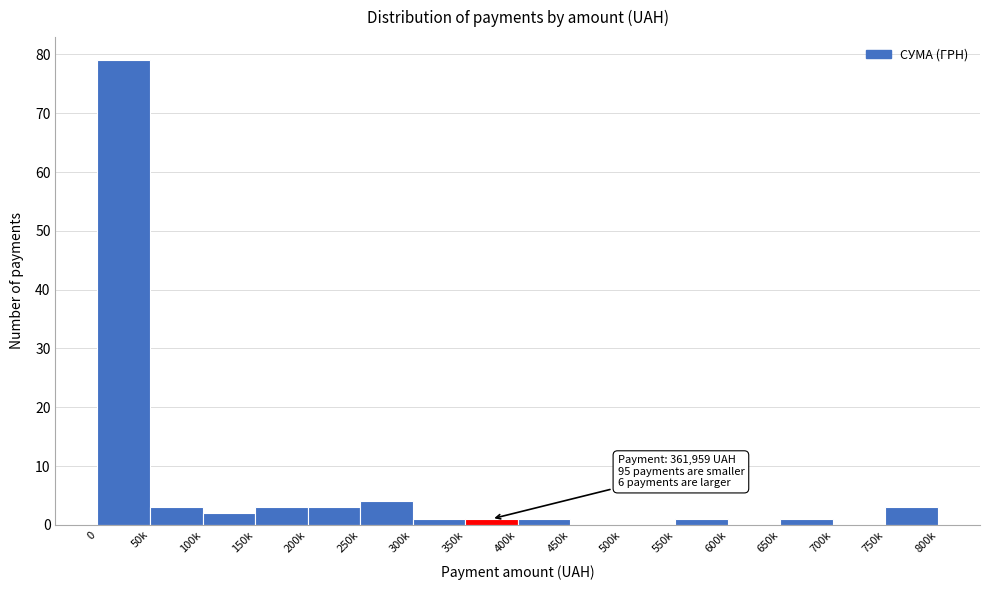

Reading left to right, transcribe all the data shown in this chart.

0=79	50k=3	100k=2	150k=3	200k=3	250k=4	300k=1	350k=1	400k=1	450k=0	500k=0	550k=1	600k=0	650k=1	700k=0	750k=3